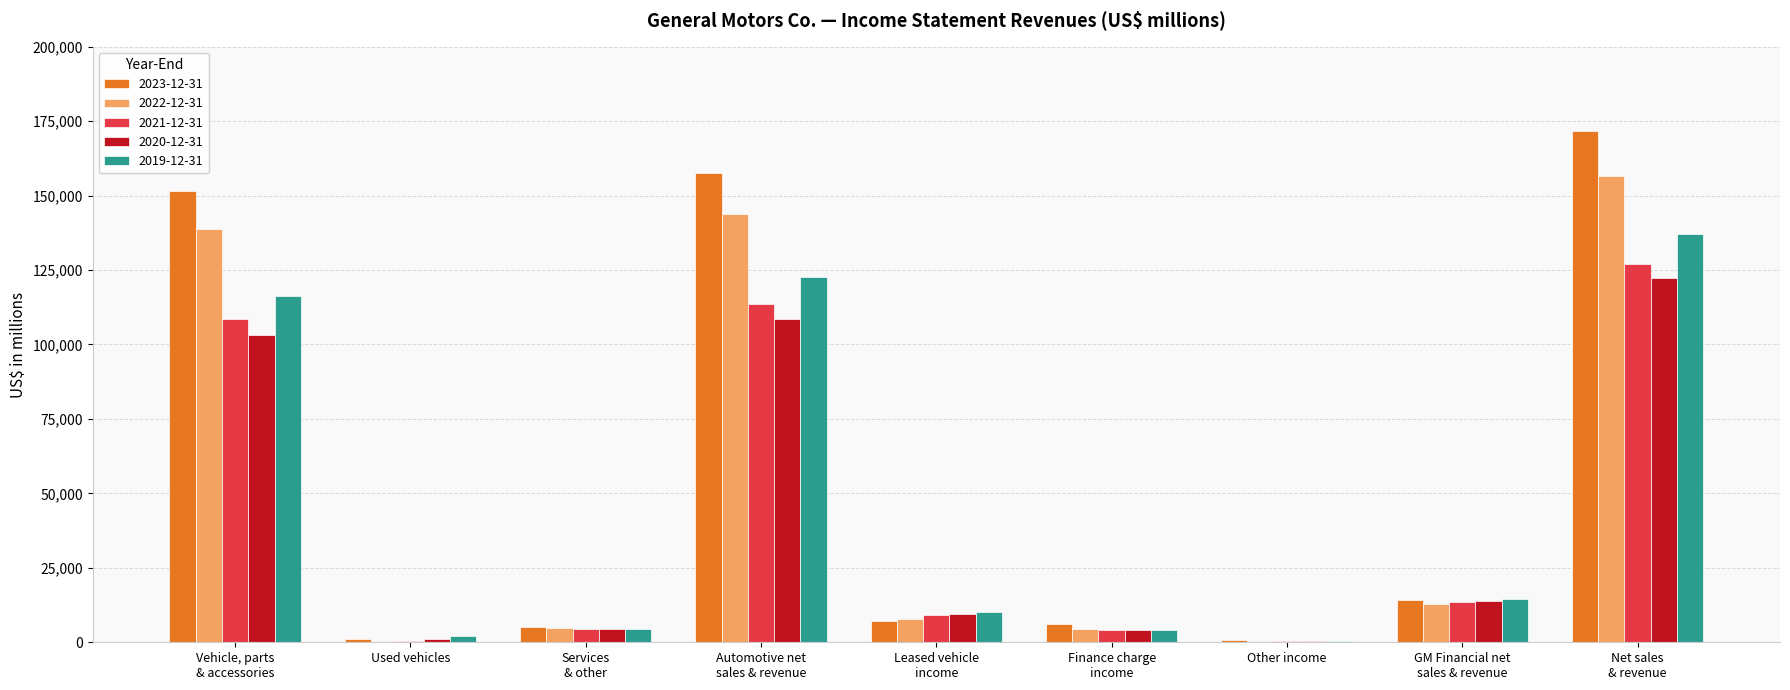

What is the total value across all series at Vehicle, parts
& accessories?

618307